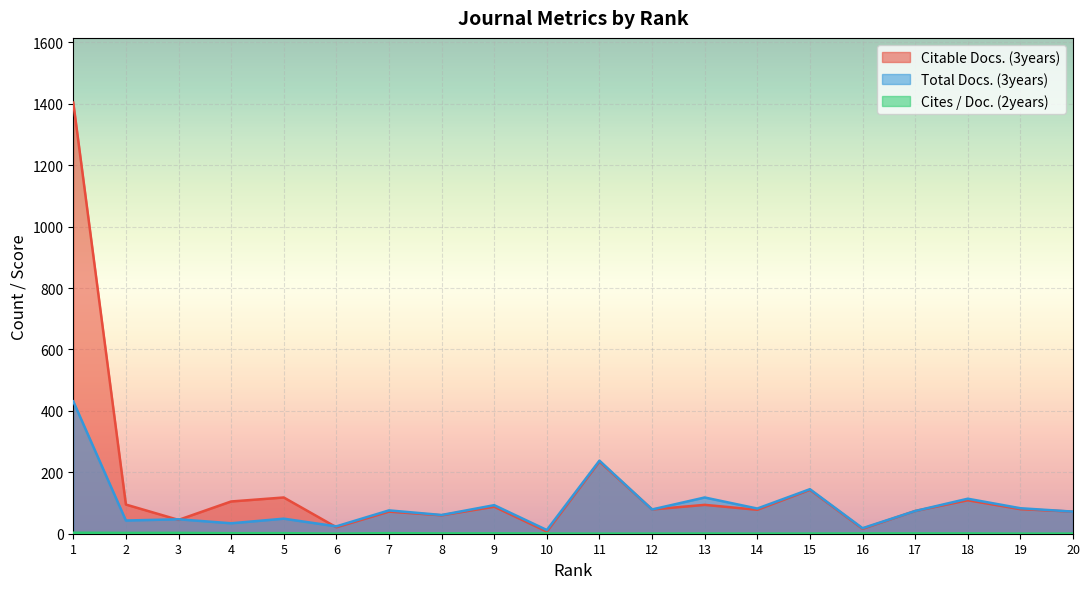

What is the total value across all series at 19?

163.4